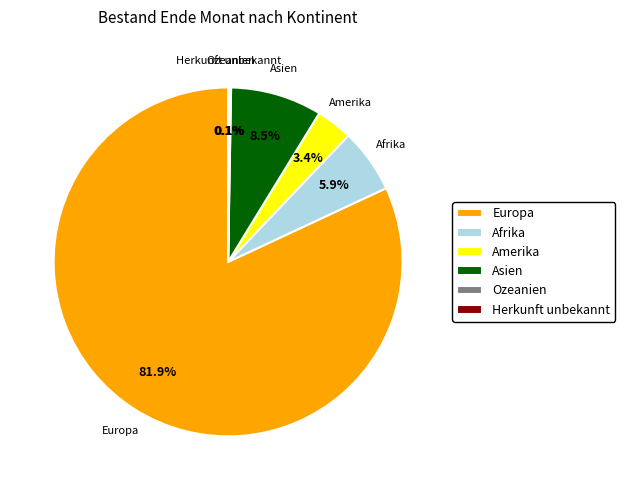

Between Amerika and Asien, which is larger?

Asien